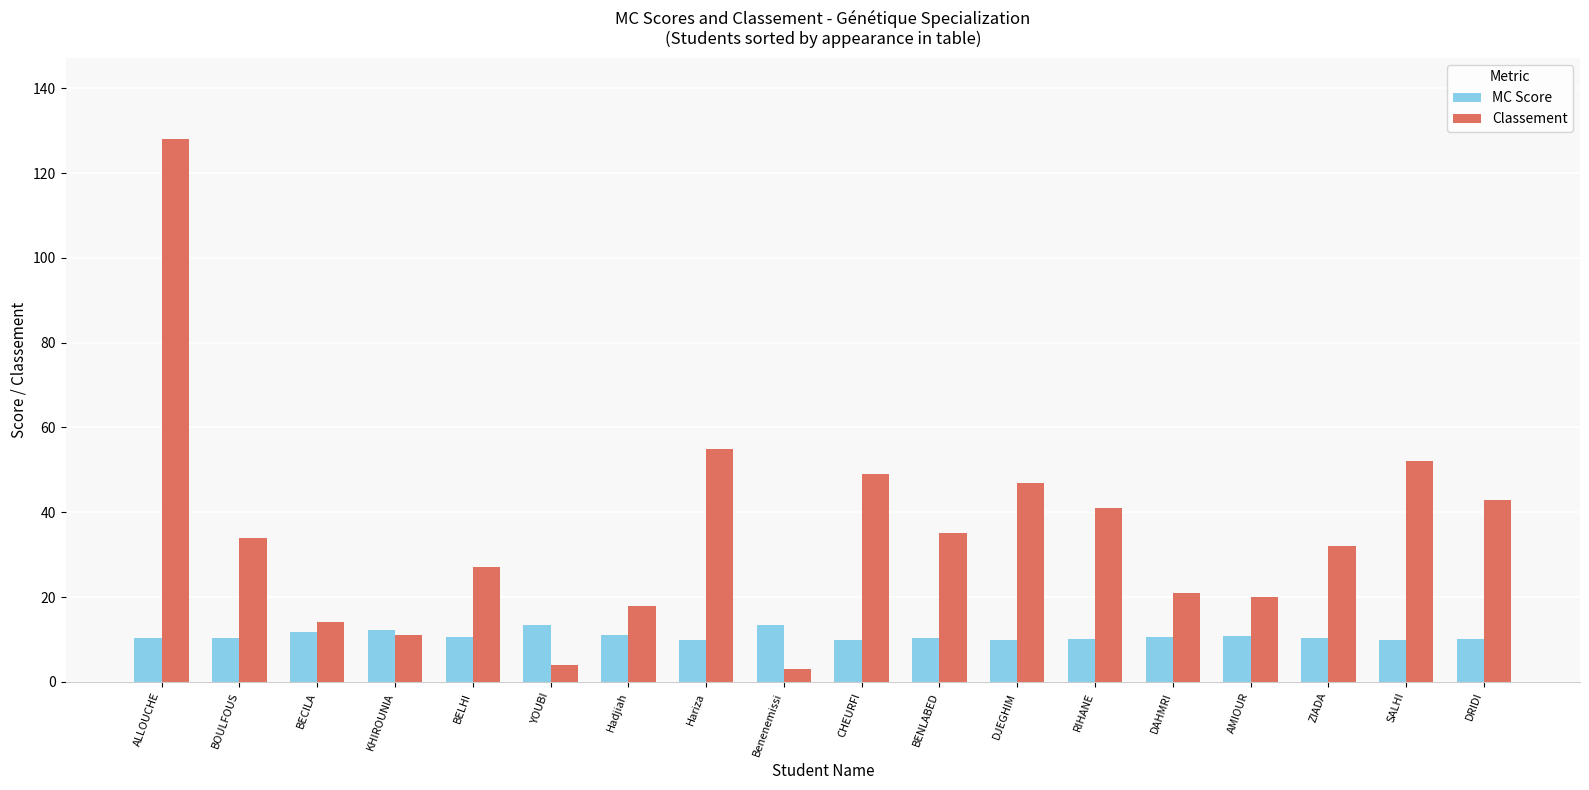

What is the sum of all Classement values?

634.0